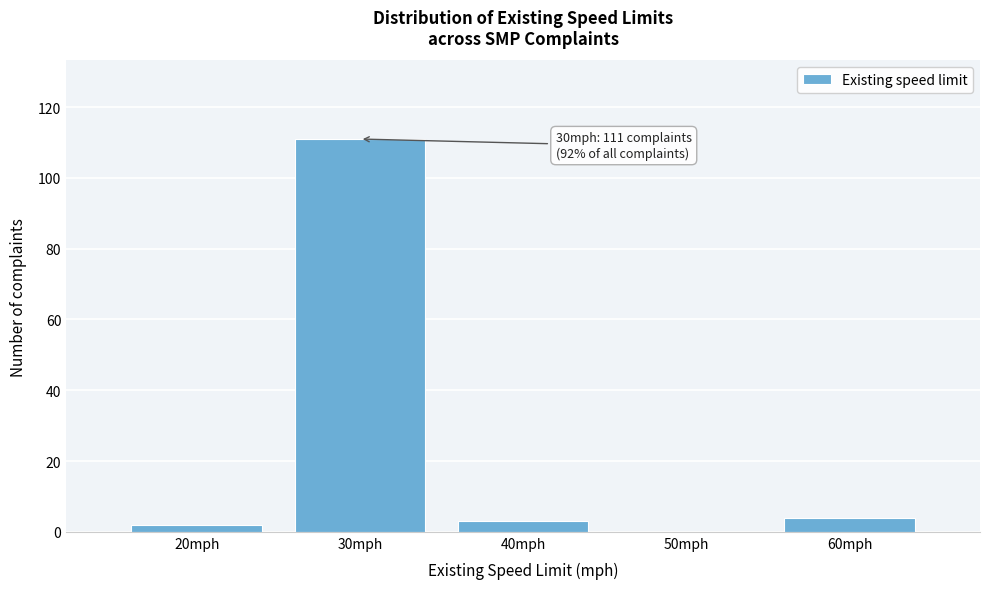

Reading left to right, list all the values displayed in this chart.

20mph=2	30mph=111	40mph=3	50mph=0	60mph=4